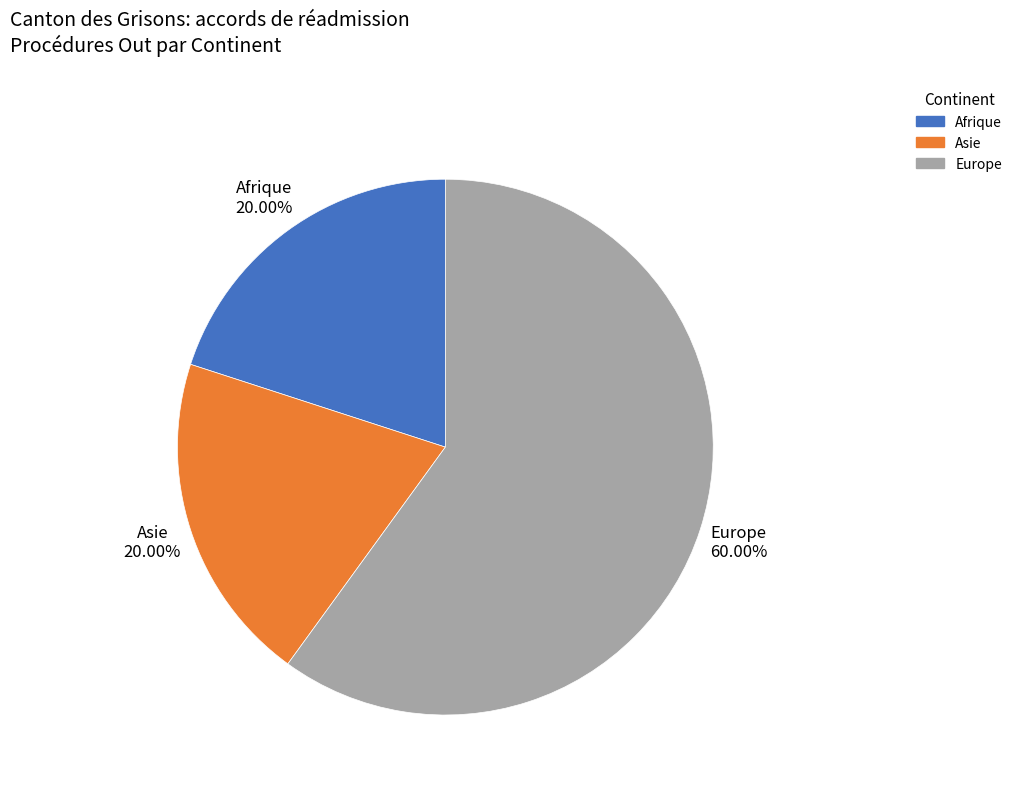

Which category accounts for the majority?

Europe